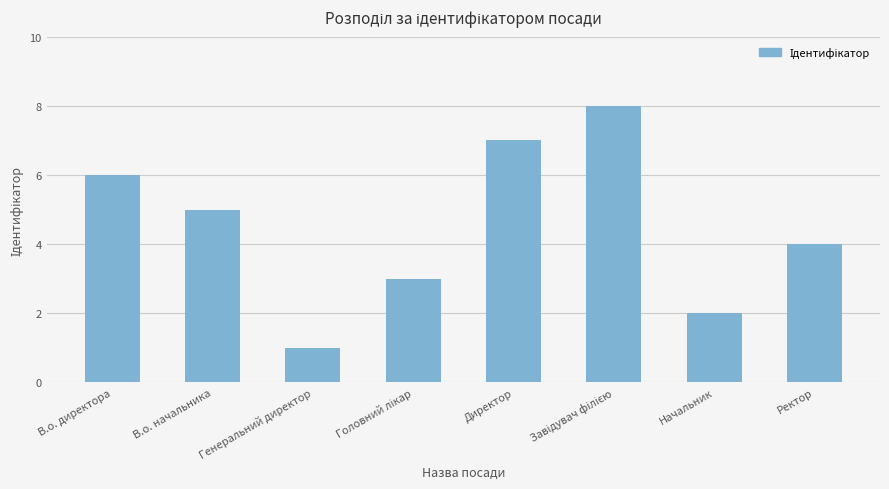

Between Начальник and В.о. директора, which is larger?

В.о. директора